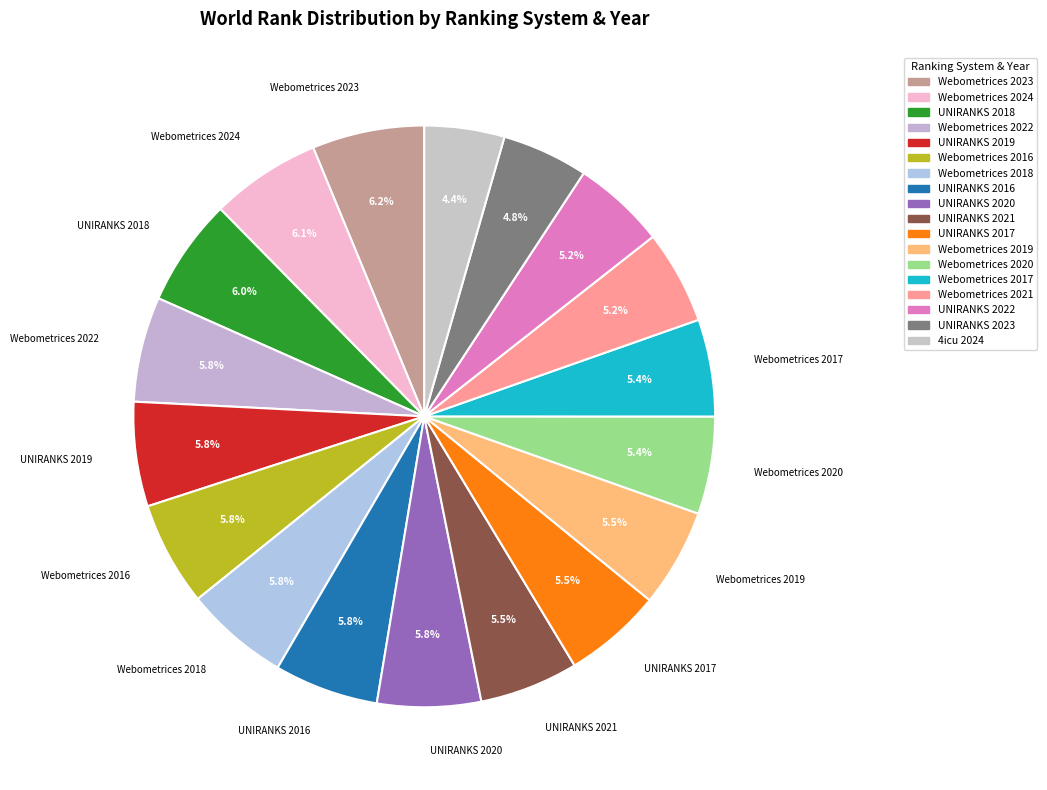

Count the number of slices in the pie.

18